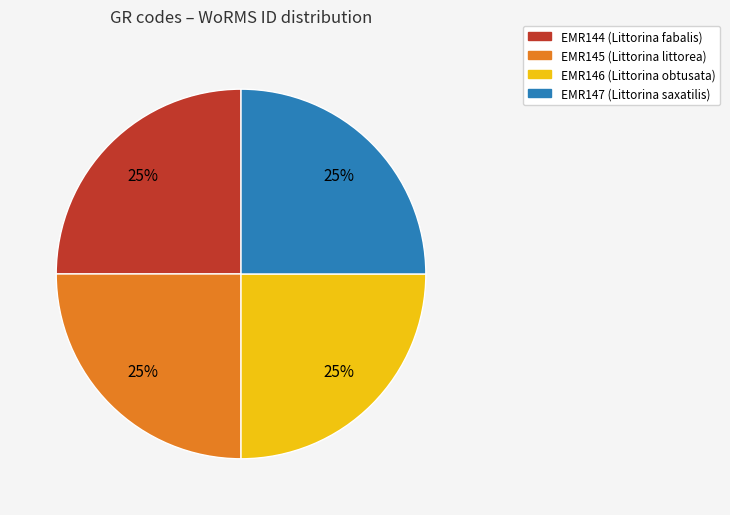

To the nearest percent, what is the combined percentage of EMR144 and EMR145?

50%